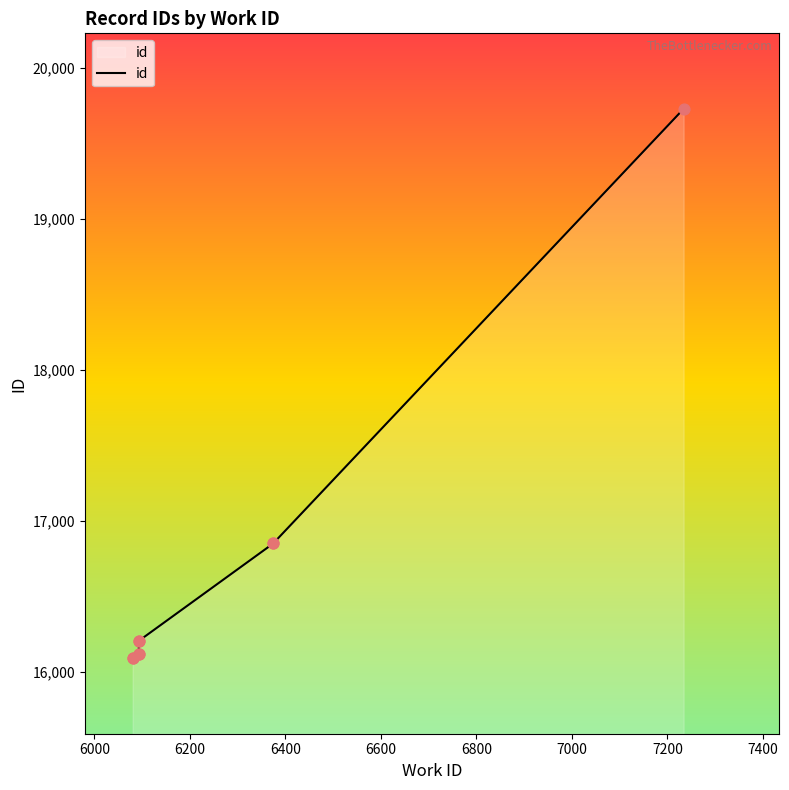

Between 7200 and 6600, which is larger?

7200